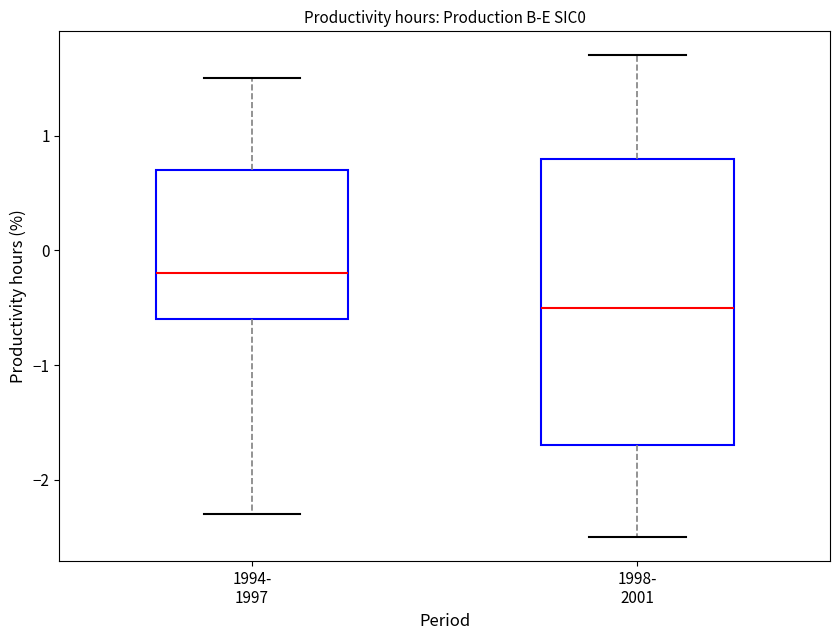

Which box has the lowest median line?

1998- 2001